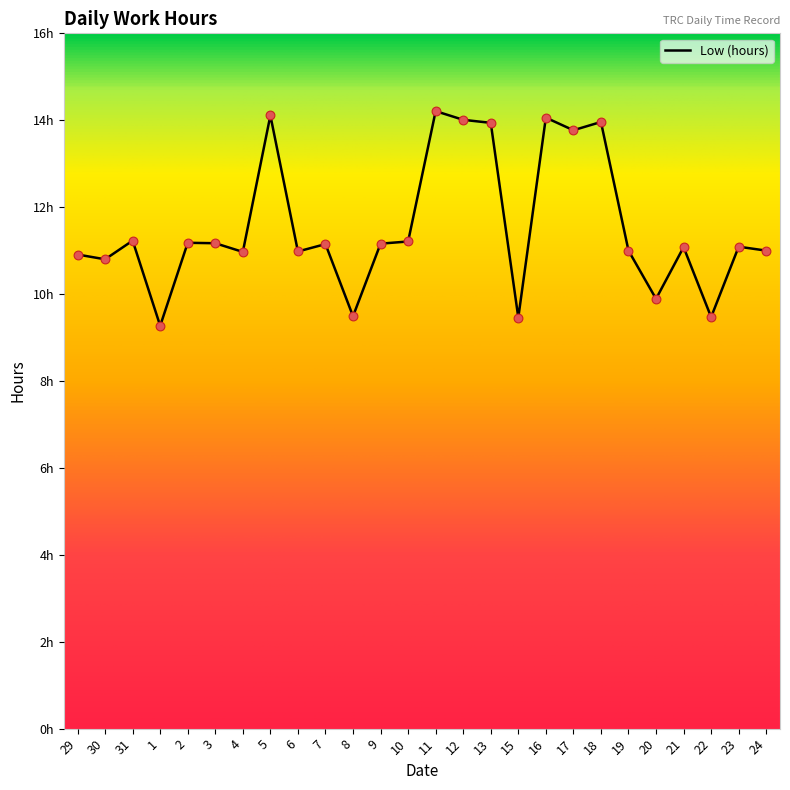

What is the change in value from 29 to 9?

+0.2